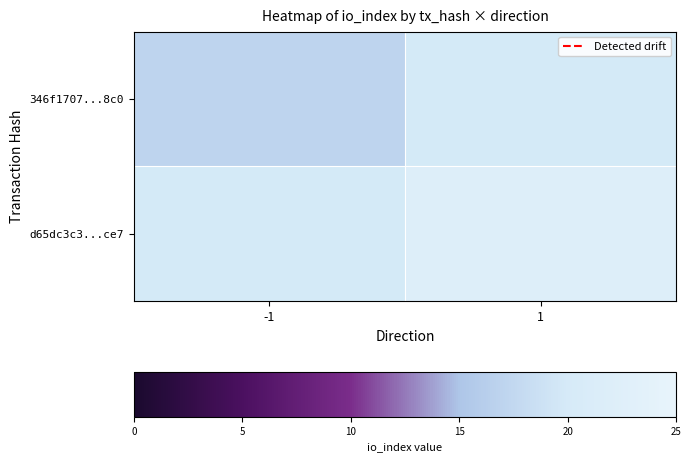

The d65dc3c3...ce7 series shows 11.5 at 1. True or false?

False